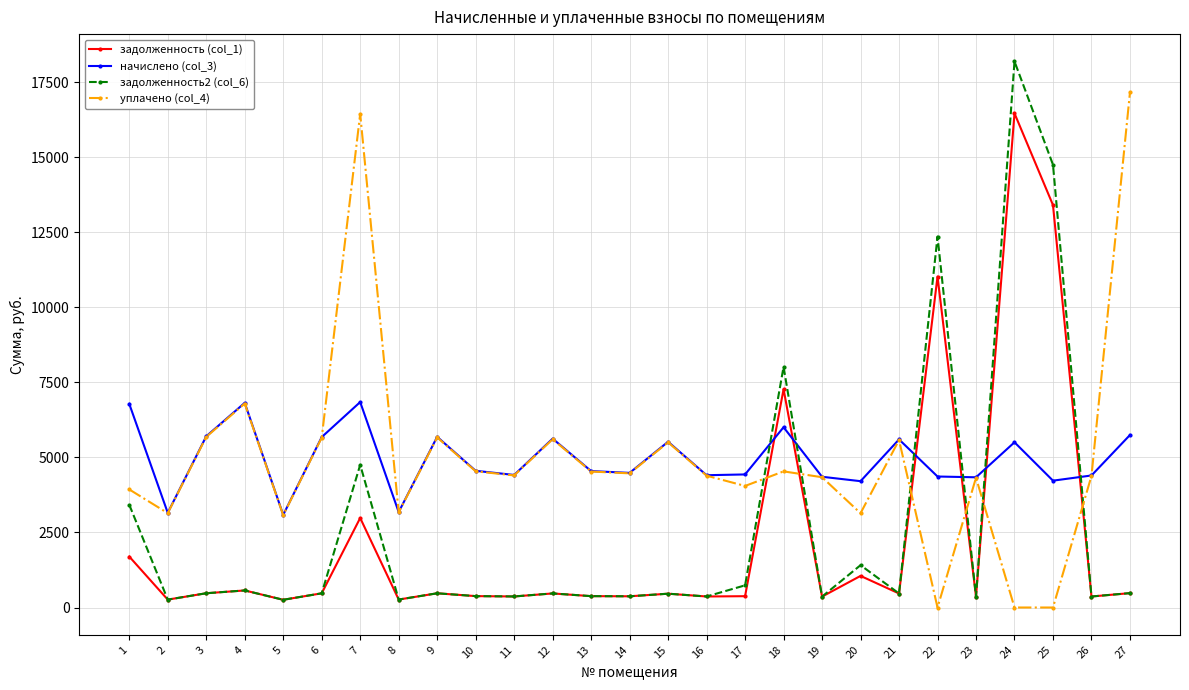

Is it true that задолженность (col_1) equals 1052.5 at 20?

True